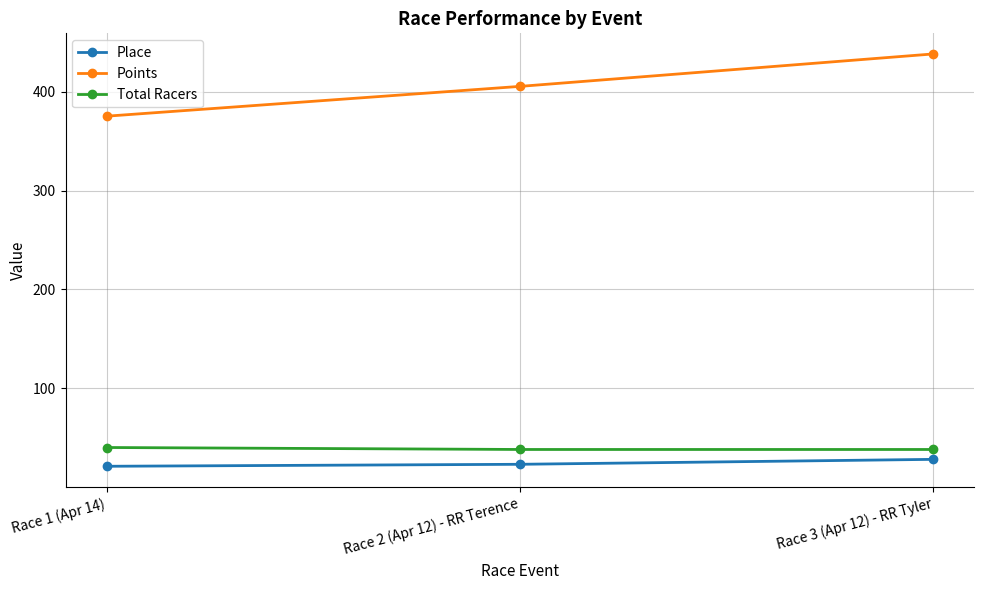

At how many categories does at least one series exceed 151?

3